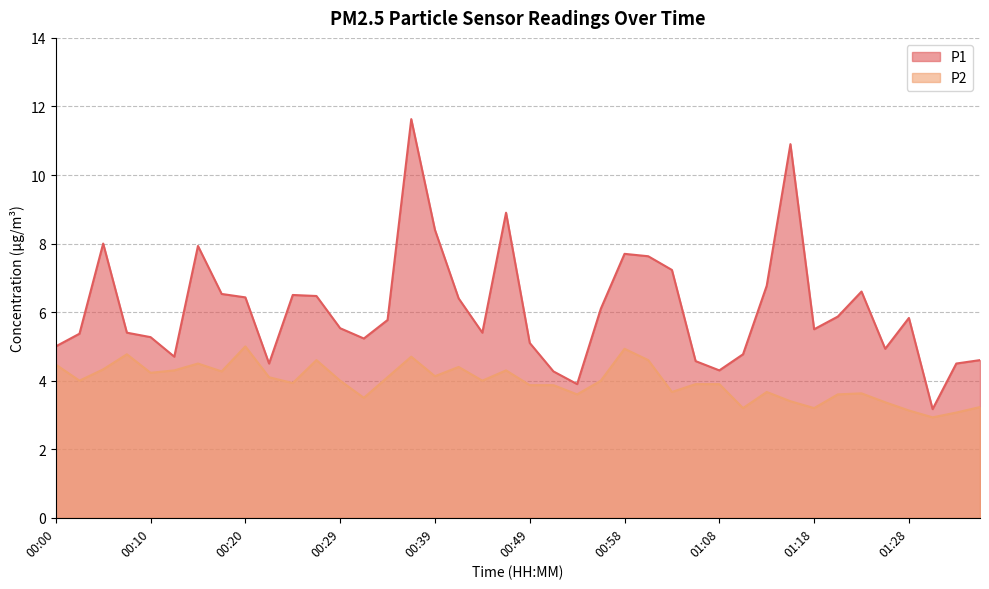

What is the maximum value shown in the chart?

11.6